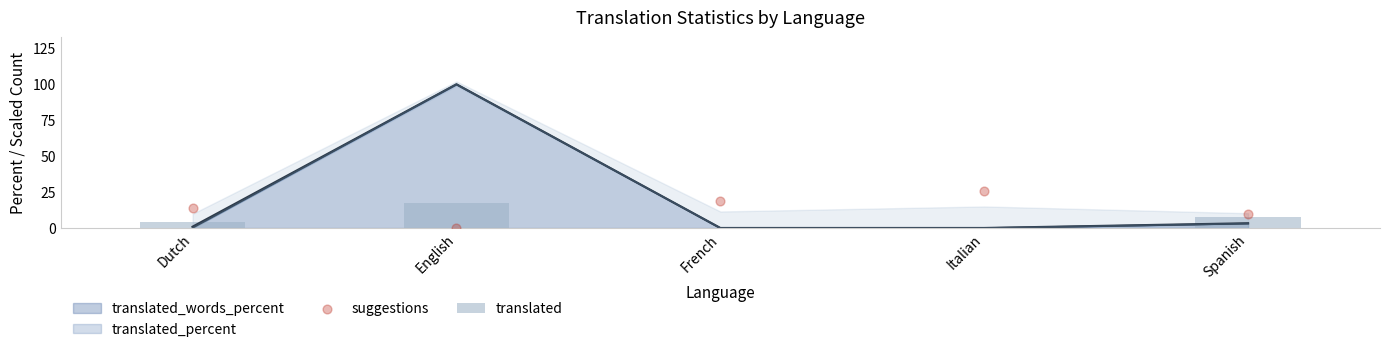

Where is translated_words_percent nearest to the value 50?

Spanish